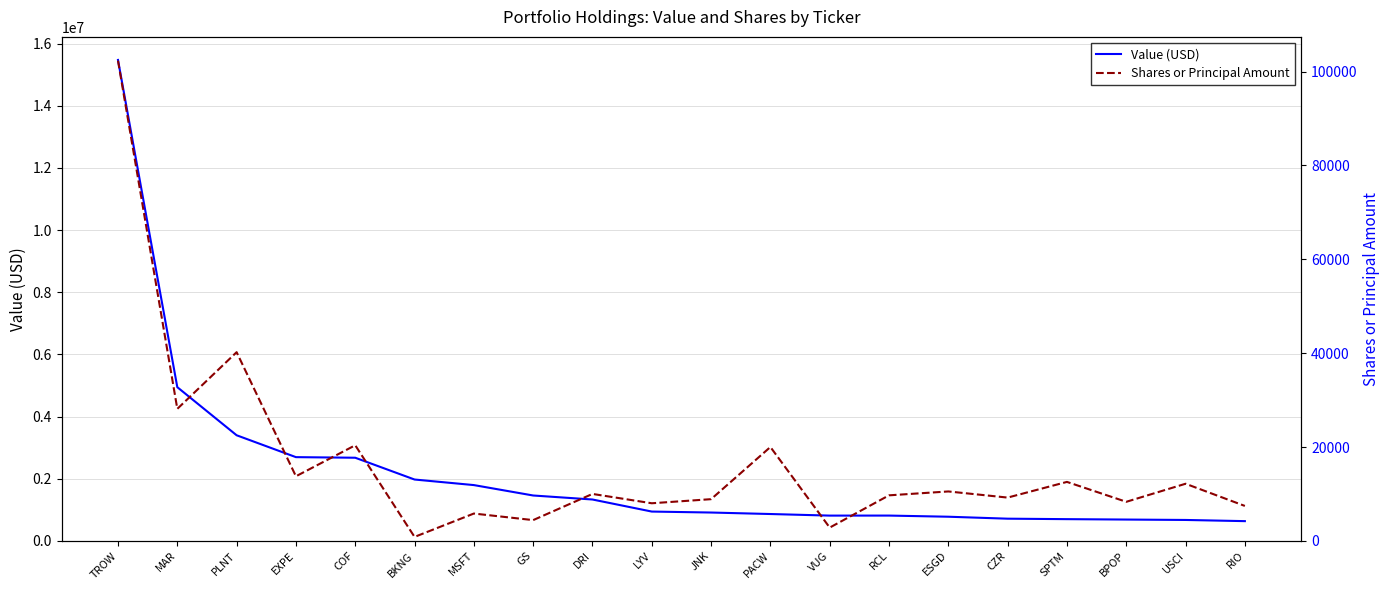

True or false: Shares or Principal Amount and Value (USD) intersect in this chart.

False